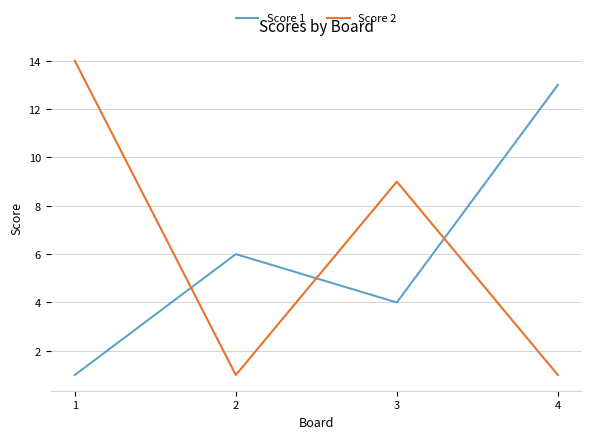

Does the chart have visible grid lines?

Yes